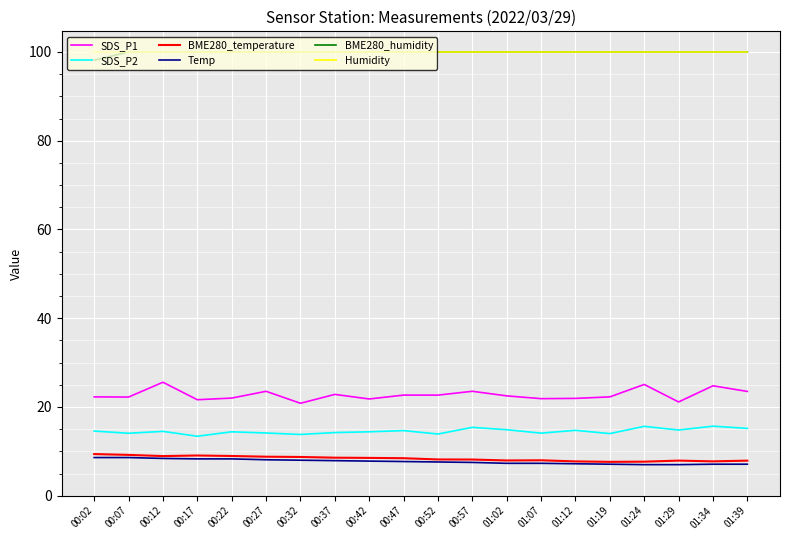

The value of Temp at 00:32 is 14.4. True or false?

False